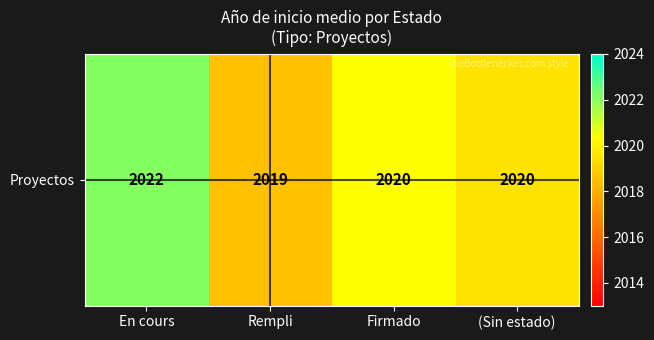

What is the sum of all values?

8080.5